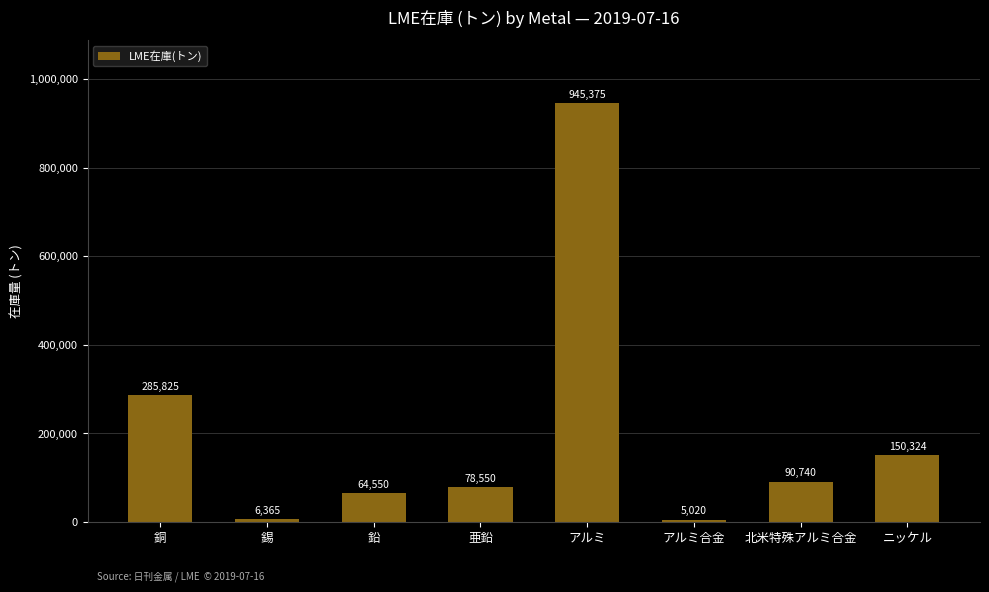

Is it true that the value at アルミ is 945375?

True